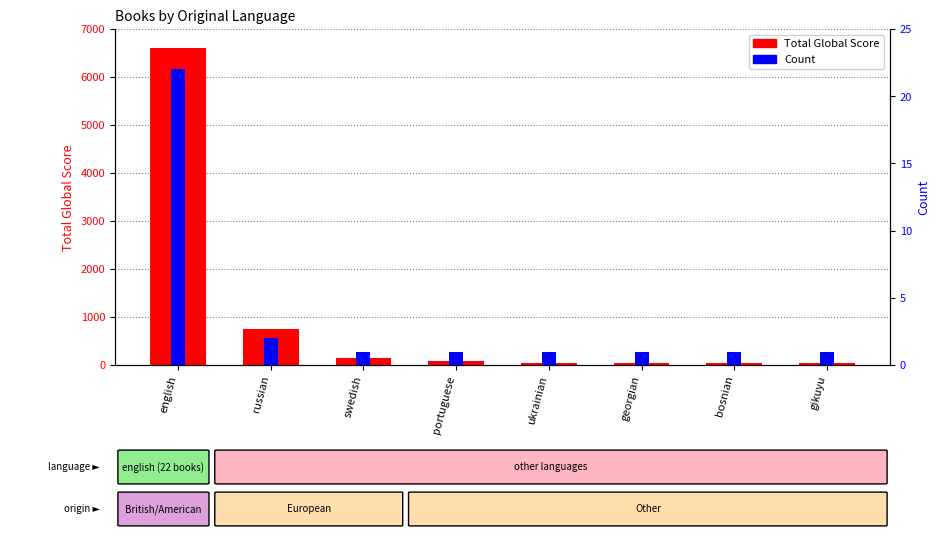

What are all the series names shown in the legend?

Total Global Score, Count